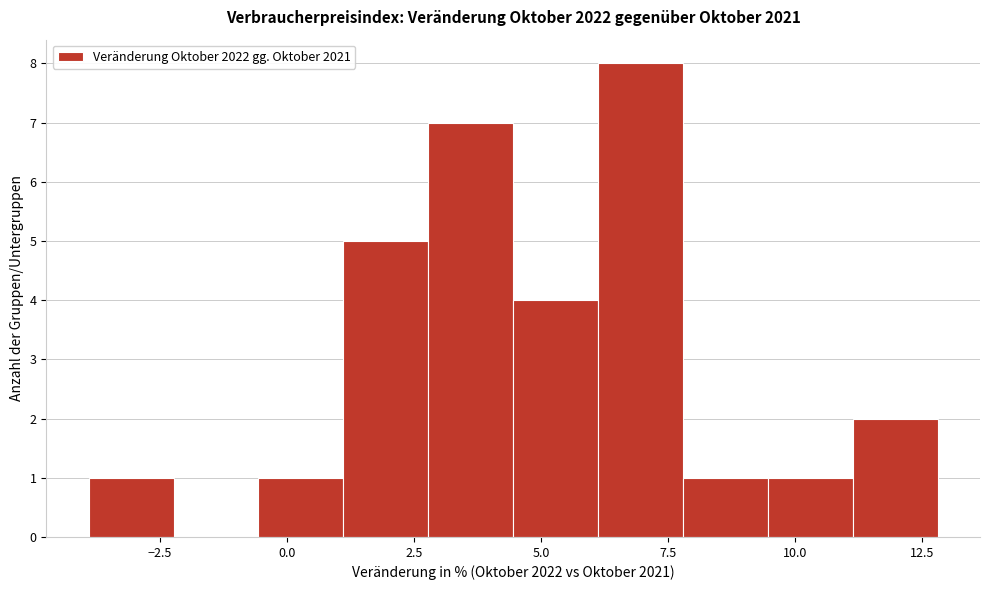

Read against the x-axis, roughly where is the centre of the tallest bar?

7.0